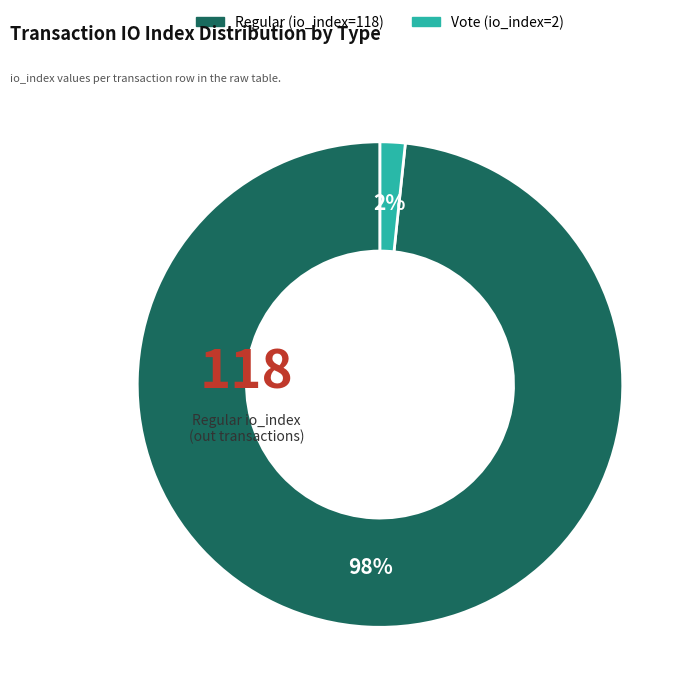

To the nearest percent, what is the combined percentage of Regular (io_index=118) and Vote (io_index=2)?

100%